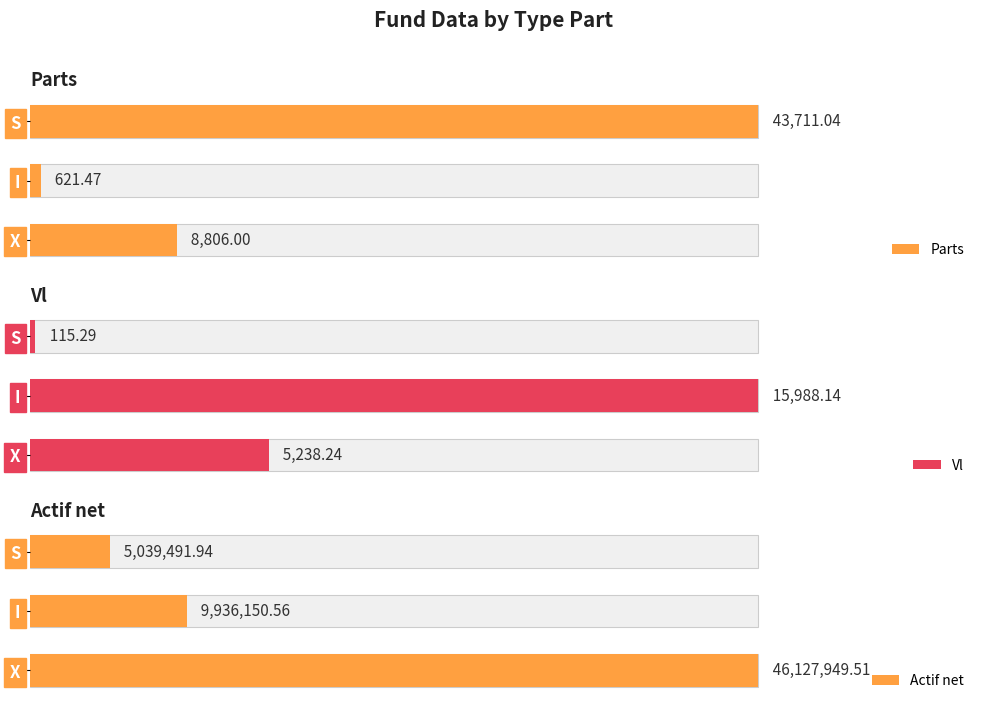

How many bars are there in each group?

3